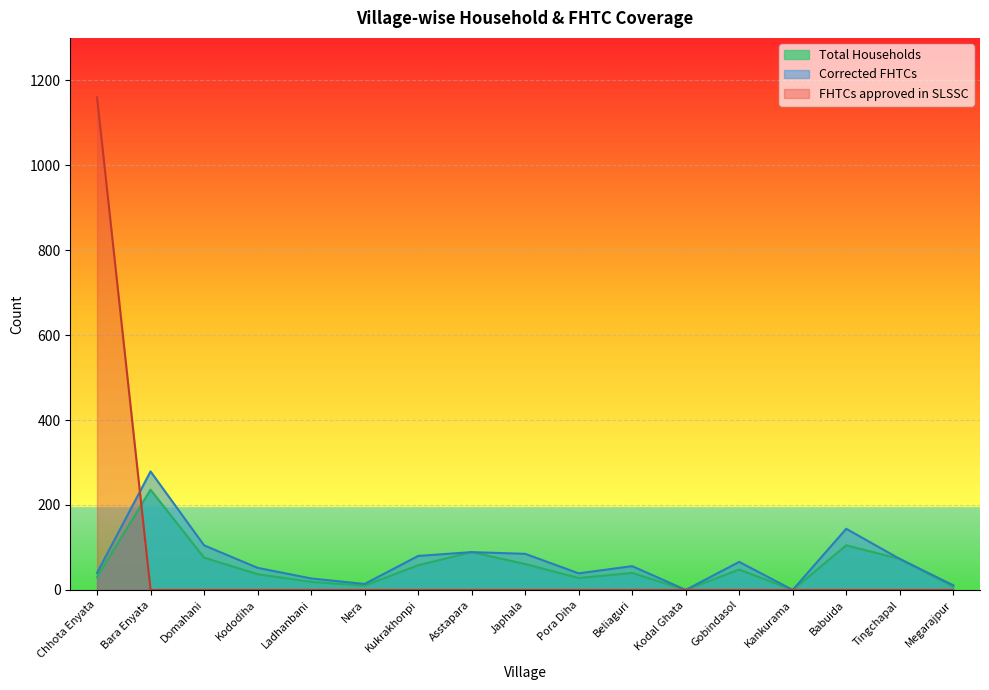

At Bara Enyata, list the series in order from smallest to largest.

FHTCs approved in SLSSC, Total Households, Corrected FHTCs